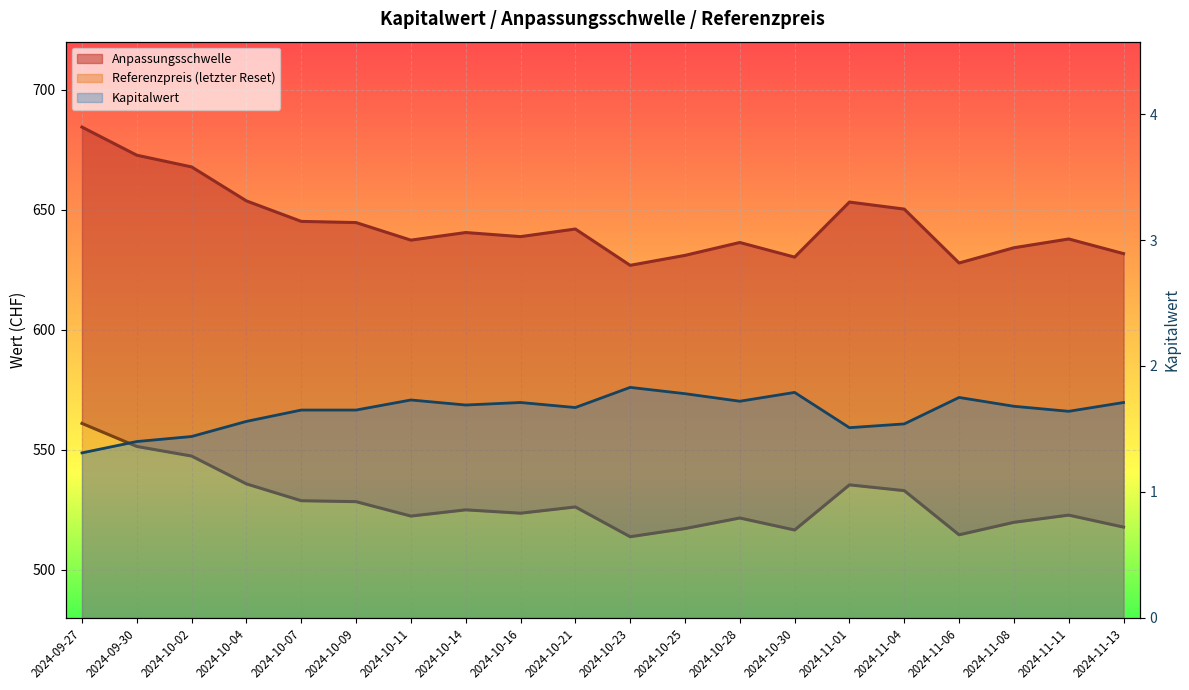

What is the label of the 16th point from the right?

2024-10-07